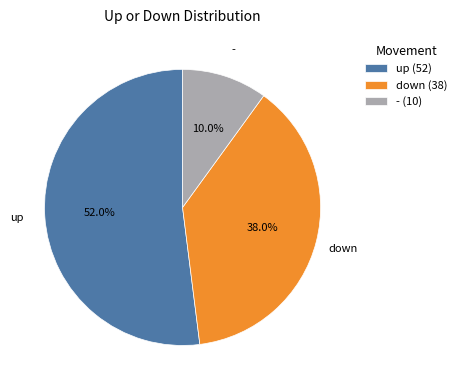

To the nearest percent, what portion does down represent?

38%